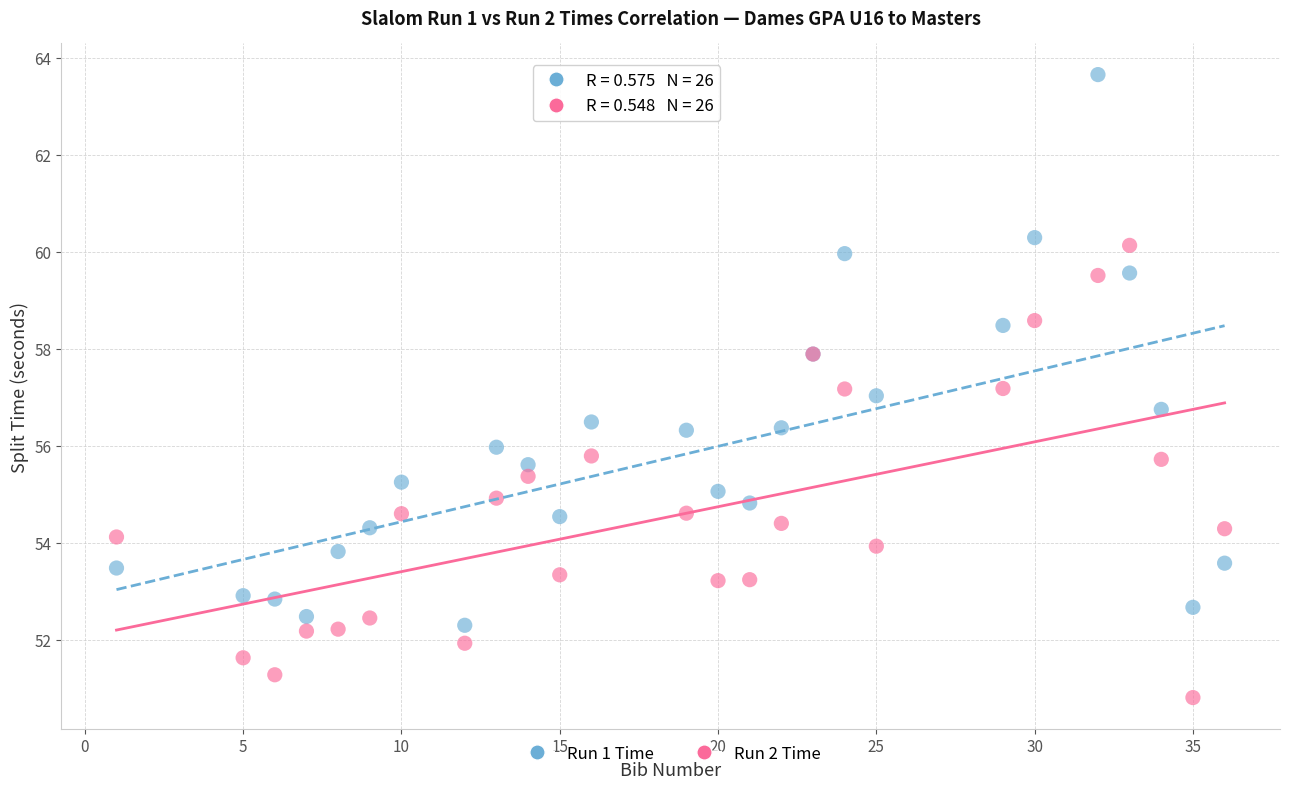

Which series contains the highest Y value?

Run 1 Time